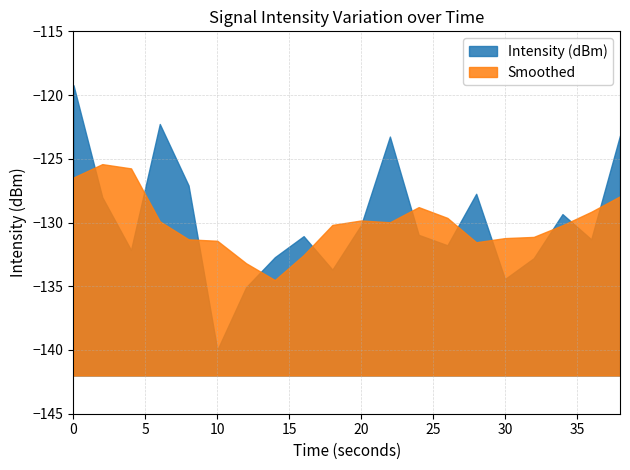

What is the sum of the Intensity (dBm) values at 38 and 2?

-251.2